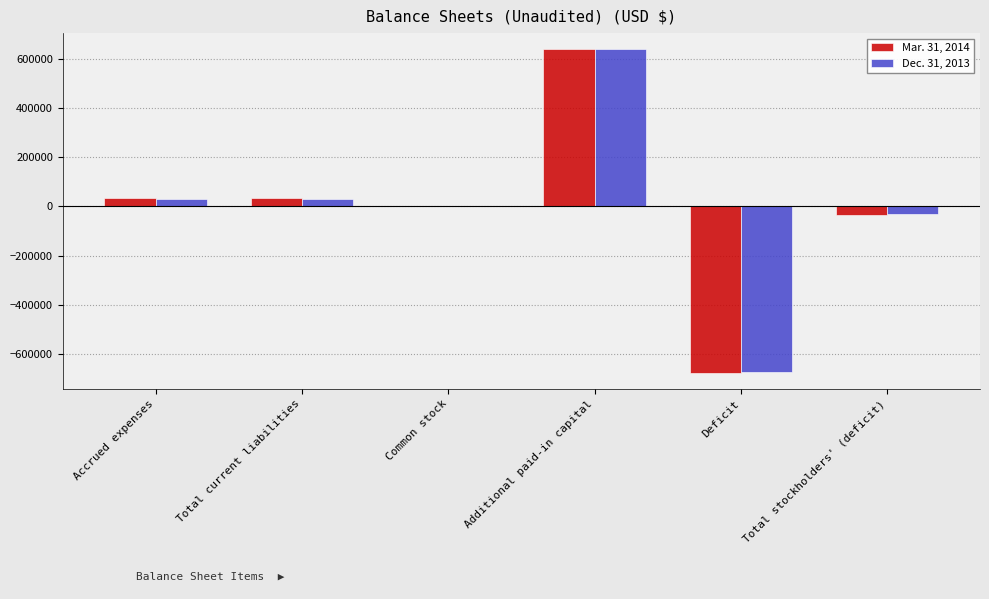

What is the greatest value displayed?

637846